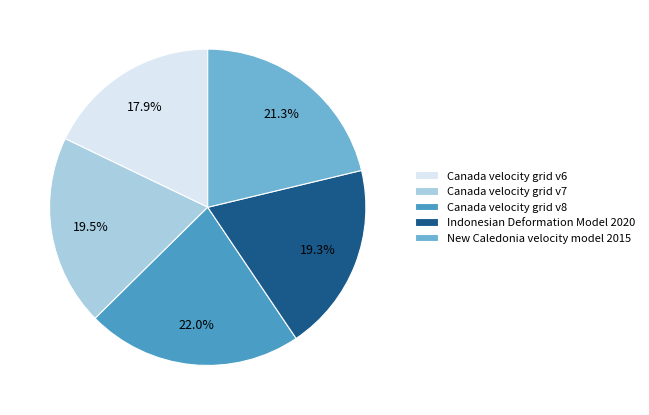

To the nearest percent, what is the combined percentage of Canada velocity grid v7 and Canada velocity grid v8?

42%